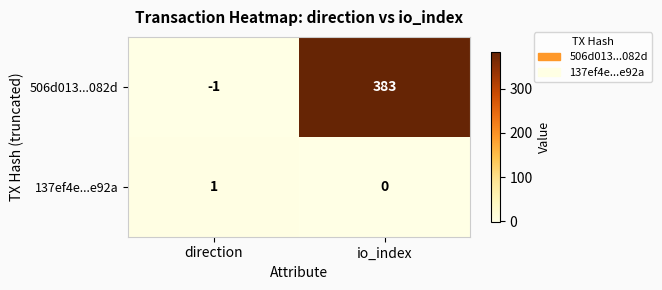

Which series changed the most between direction and io_index?

506d013...082d